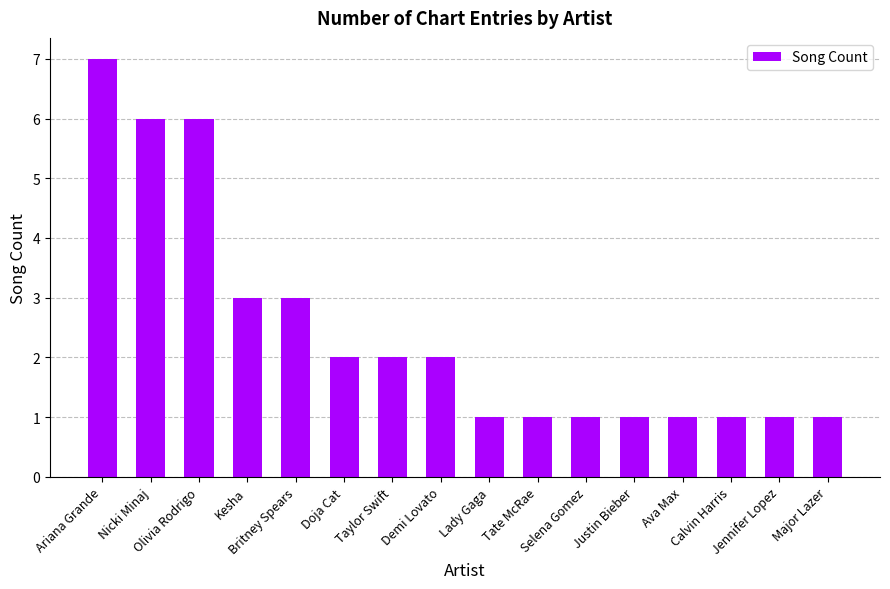

Is it true that the value at Justin Bieber is 1?

True